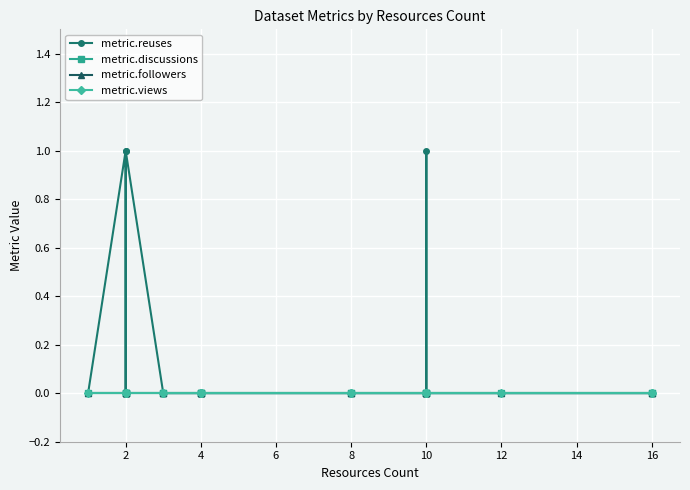

How many lines are shown in the chart?

4